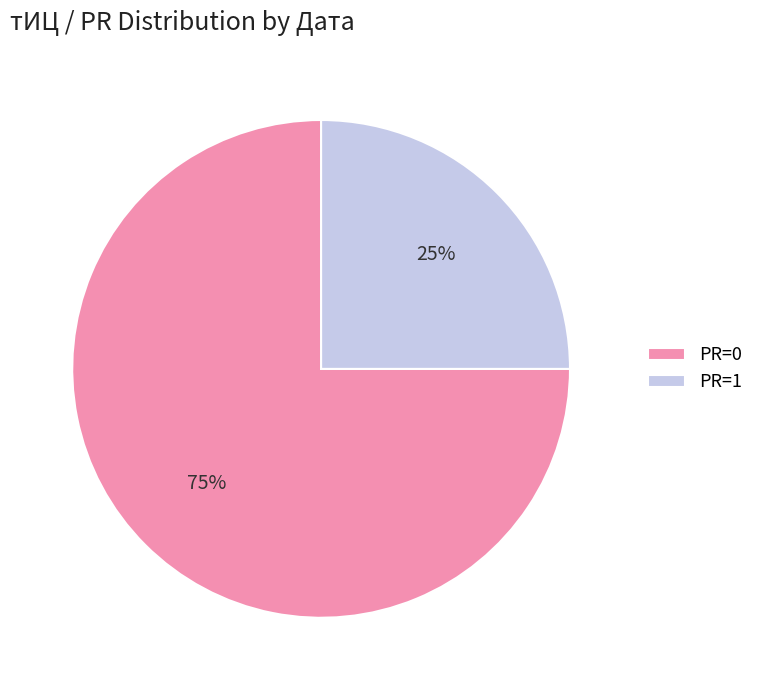

To the nearest percent, what is the difference between the largest and smallest slice percentages?

50%